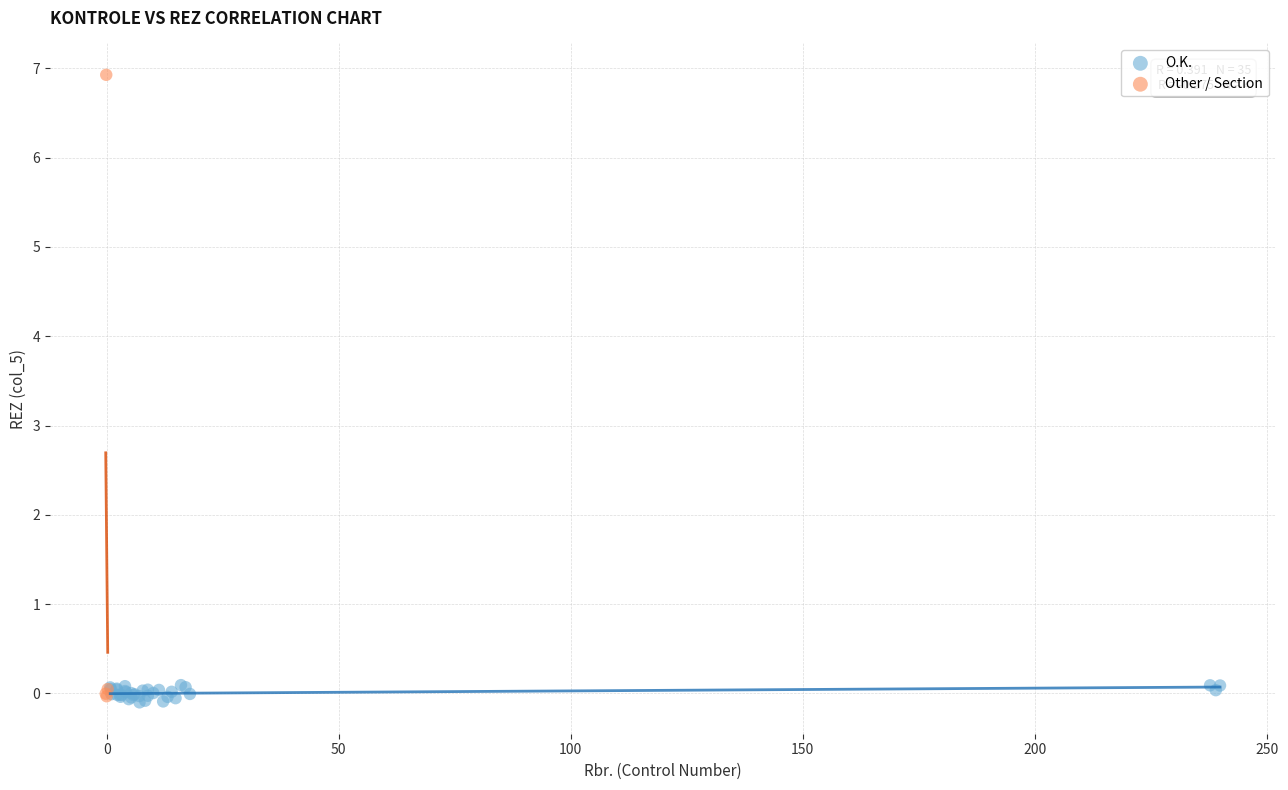

Which series has the largest Y range (max minus min)?

Other / Section